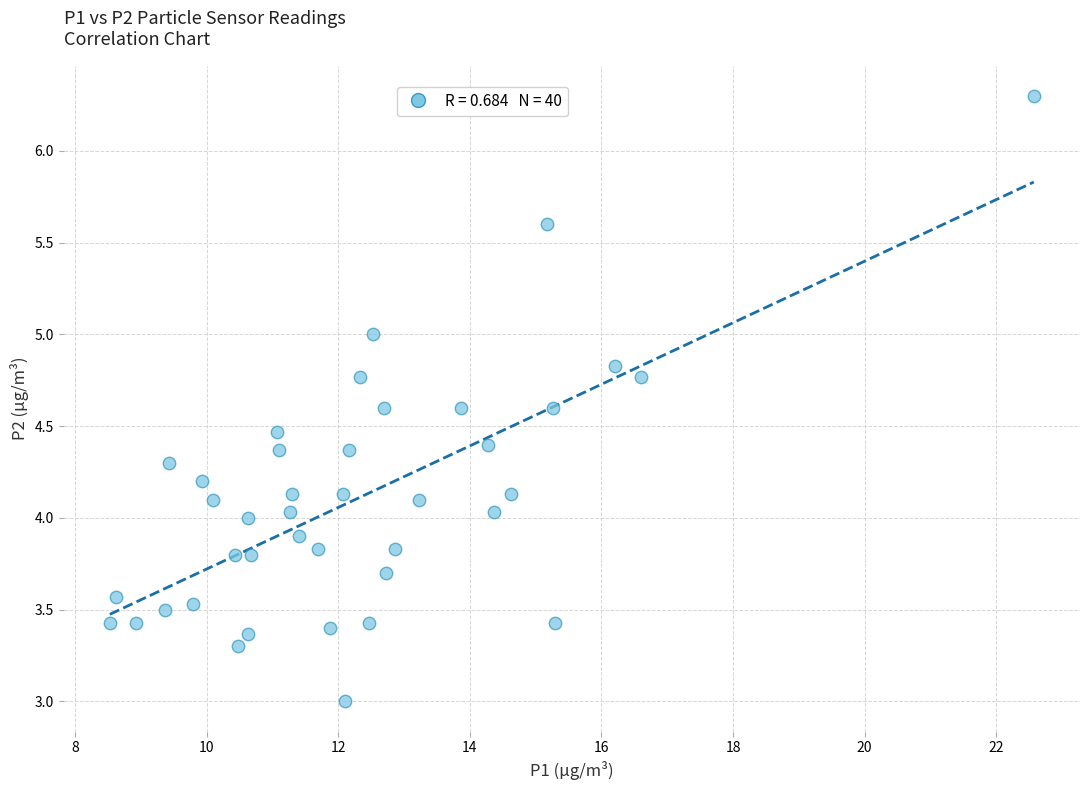

What is the range of X values (max minus min)?

14.0